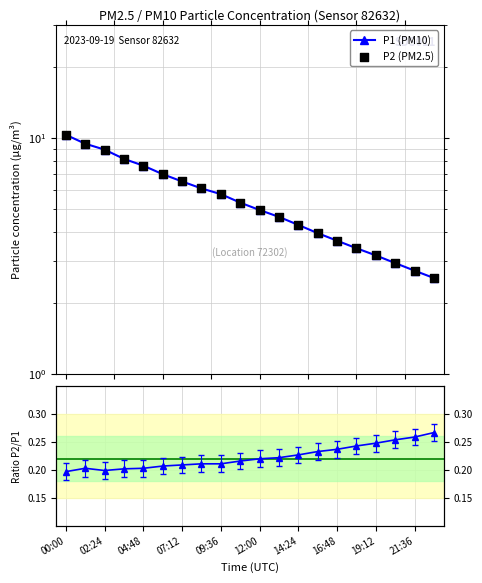

Is the value of Ratio P2/P1 at 14:24 greater than the value of P1 (PM10) at 11?

No